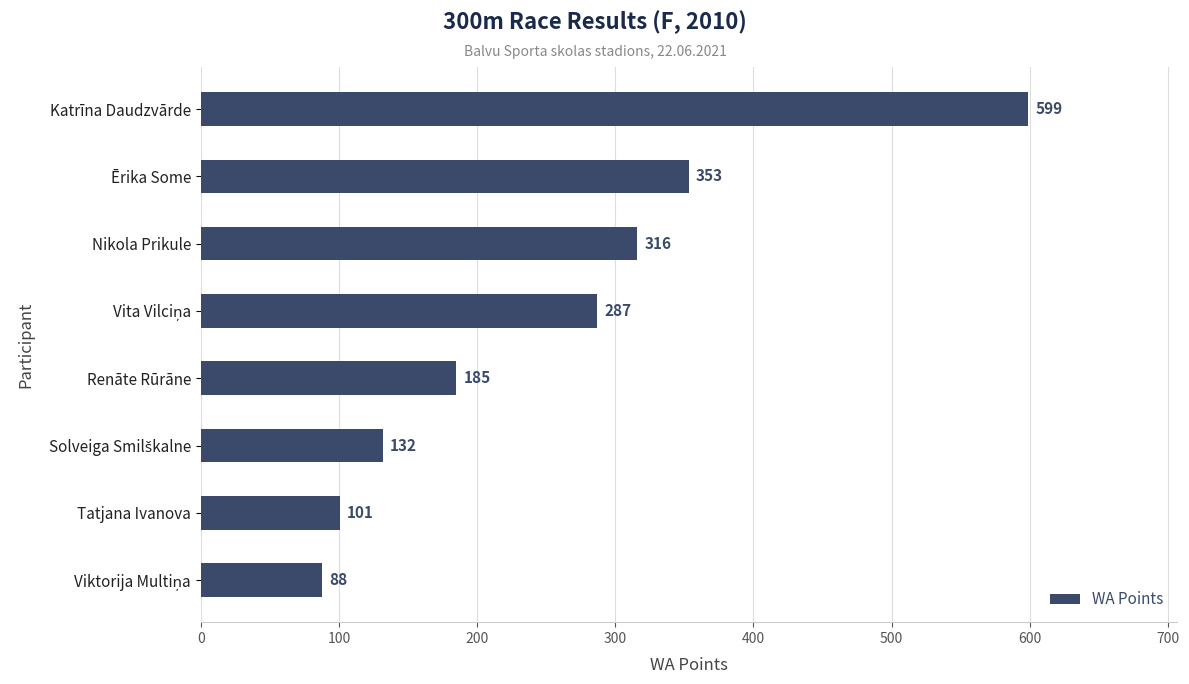

How many values are below 287?

4